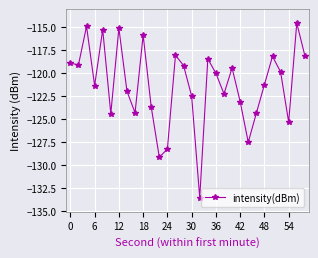

How many lines are shown in the chart?

1